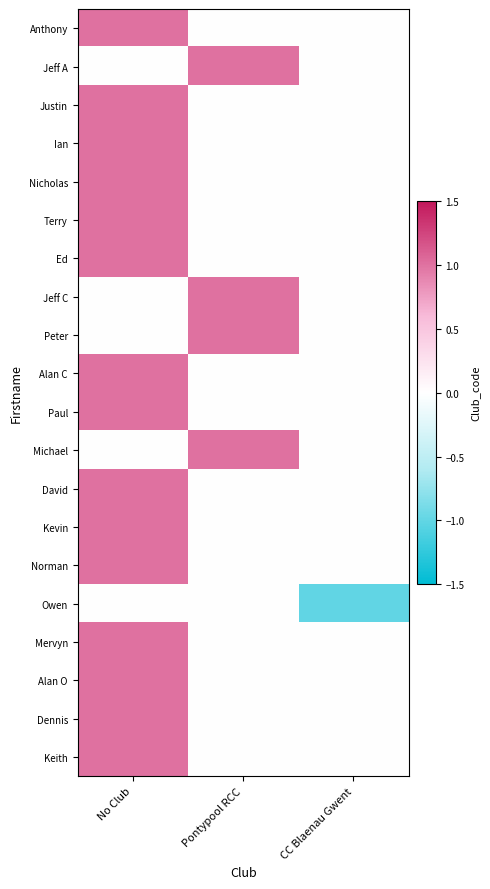

Rank the series at No Club from lowest to highest value.

Jeff A, Jeff C, Peter, Michael, Owen, Anthony, Justin, Ian, Nicholas, Terry, Ed, Alan C, Paul, David, Kevin, Norman, Mervyn, Alan O, Dennis, Keith